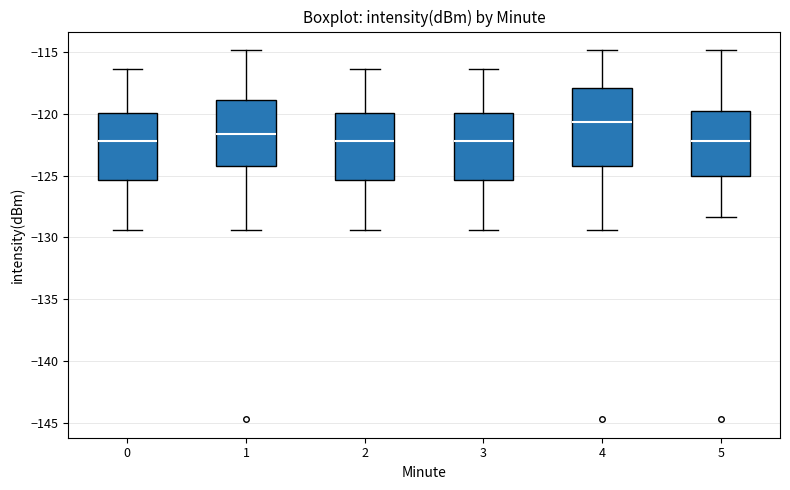

Reading left to right, transcribe this box plot: for each box, give where its median line is, the range the box spans, and where its two whiskers end, as read against the y-axis. The values are not printed on the chart, so give them approximately, as read against the axis.

0: median -122.0, box -125.5 to -120.0, whiskers -129.5 to -116.5
1: median -121.5, box -124.0 to -119.0, whiskers -129.5 to -115.0
2: median -122.0, box -125.5 to -120.0, whiskers -129.5 to -116.5
3: median -122.0, box -125.5 to -120.0, whiskers -129.5 to -116.5
4: median -120.5, box -124.0 to -118.0, whiskers -129.5 to -115.0
5: median -122.0, box -125.0 to -120.0, whiskers -128.5 to -115.0